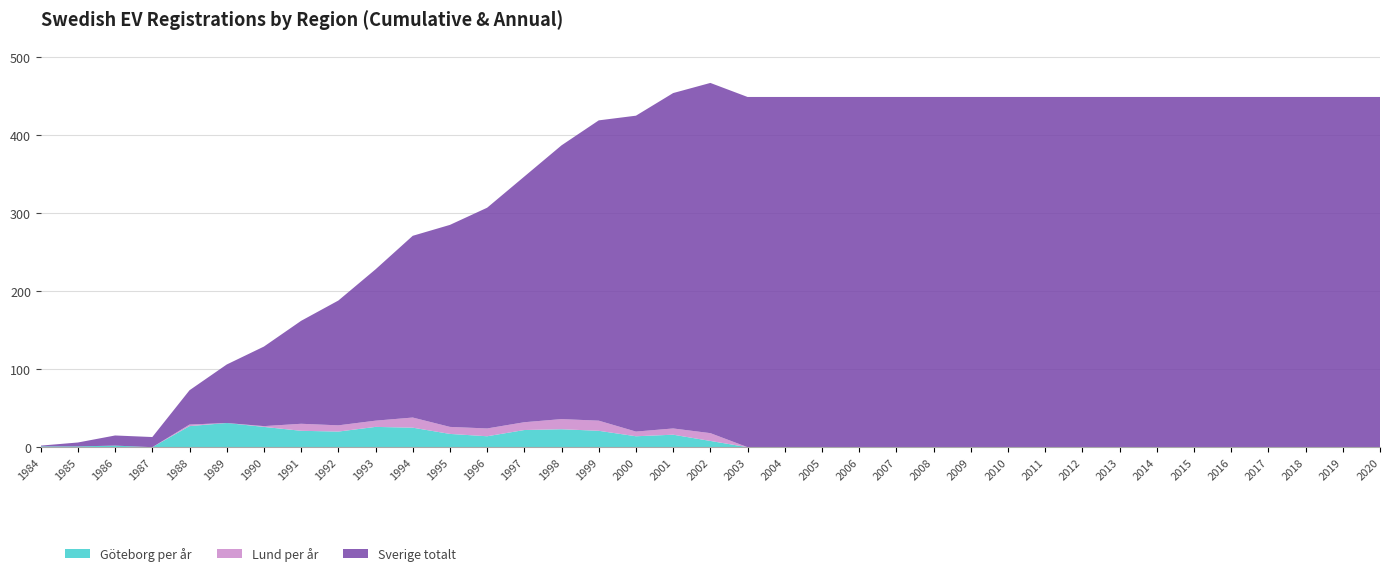

Reading right to left, list all the values displayed in this chart.

Göteborg per år: 2020=0	2019=0	2018=0	2017=0	2016=0	2015=0	2014=0	2013=0	2012=0	2011=0	2010=0	2009=0	2008=0	2007=0	2006=0	2005=0	2004=0	2003=0	2002=8	2001=16	2000=14	1999=21	1998=23	1997=22	1996=14	1995=17	1994=25	1993=26	1992=20	1991=21	1990=26	1989=31	1988=27	1987=0	1986=2	1985=1	1984=1
Lund per år: 2020=0	2019=0	2018=0	2017=0	2016=0	2015=0	2014=0	2013=0	2012=0	2011=0	2010=0	2009=0	2008=0	2007=0	2006=0	2005=0	2004=0	2003=0	2002=10	2001=8	2000=6	1999=13	1998=13	1997=10	1996=10	1995=9	1994=13	1993=8	1992=8	1991=9	1990=1	1989=0	1988=2	1987=0	1986=0	1985=0	1984=0
Sverige totalt: 2020=449	2019=449	2018=449	2017=449	2016=449	2015=449	2014=449	2013=449	2012=449	2011=449	2010=449	2009=449	2008=449	2007=449	2006=449	2005=449	2004=449	2003=449	2002=449	2001=430	2000=405	1999=385	1998=351	1997=315	1996=283	1995=259	1994=233	1993=194	1992=160	1991=132	1990=102	1989=75	1988=44	1987=13	1986=13	1985=5	1984=1